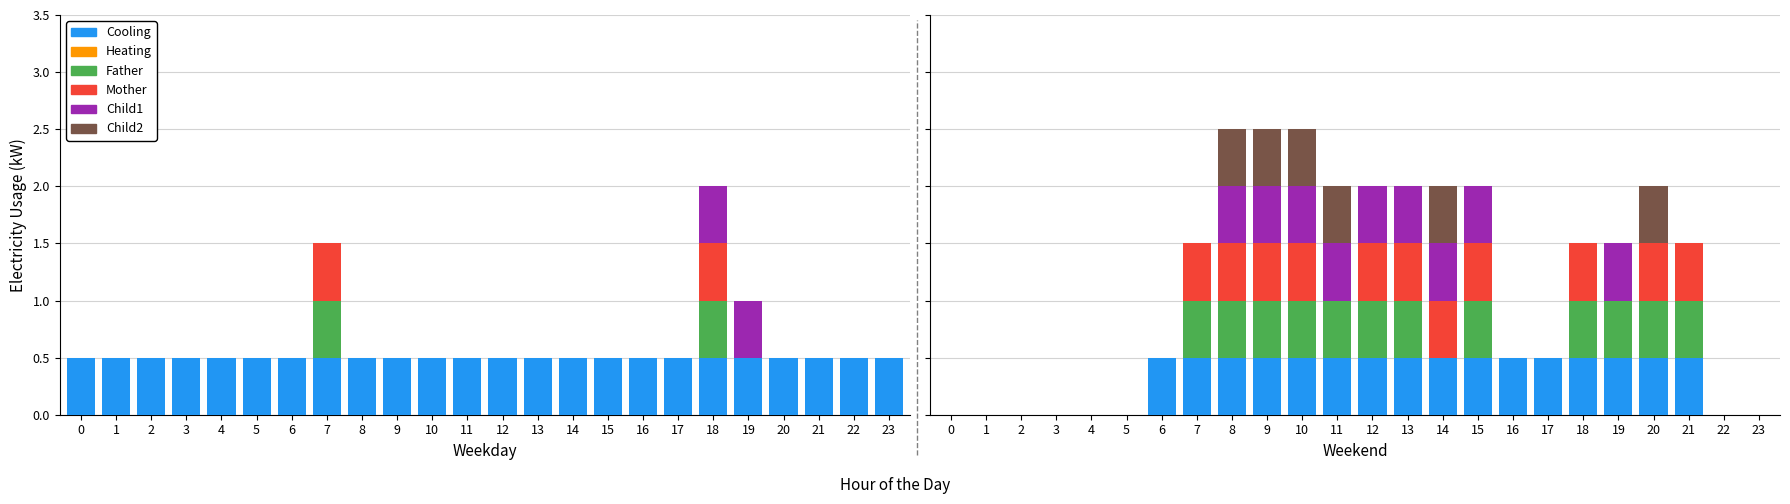

The Cooling series shows 0.7 at 13. True or false?

False